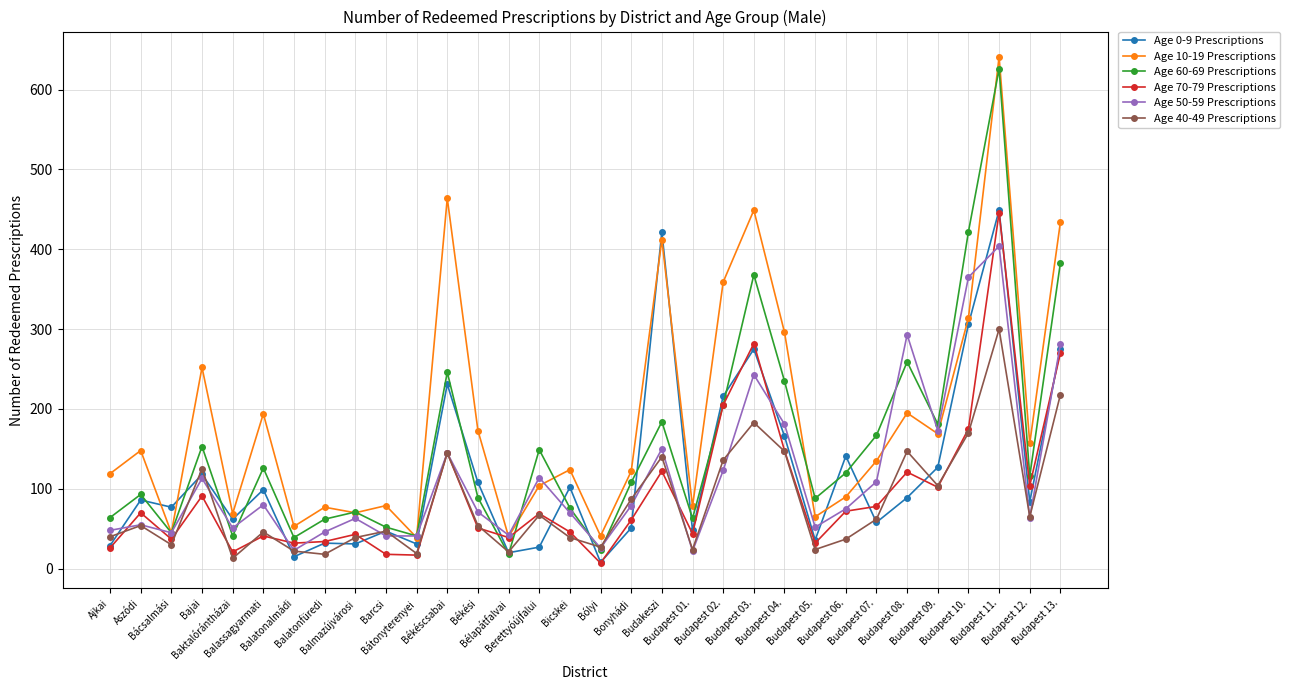

What is the lowest value of the Age 60-69 Prescriptions series?

18